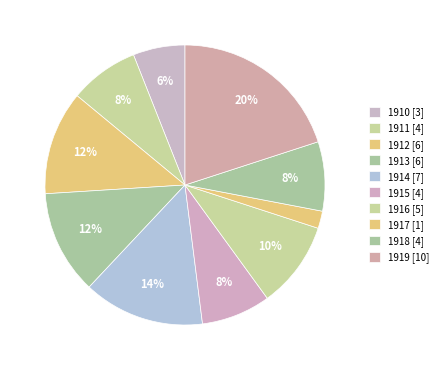

To the nearest percent, what is the difference between the 1913 and 1919 slice percentages?

8%